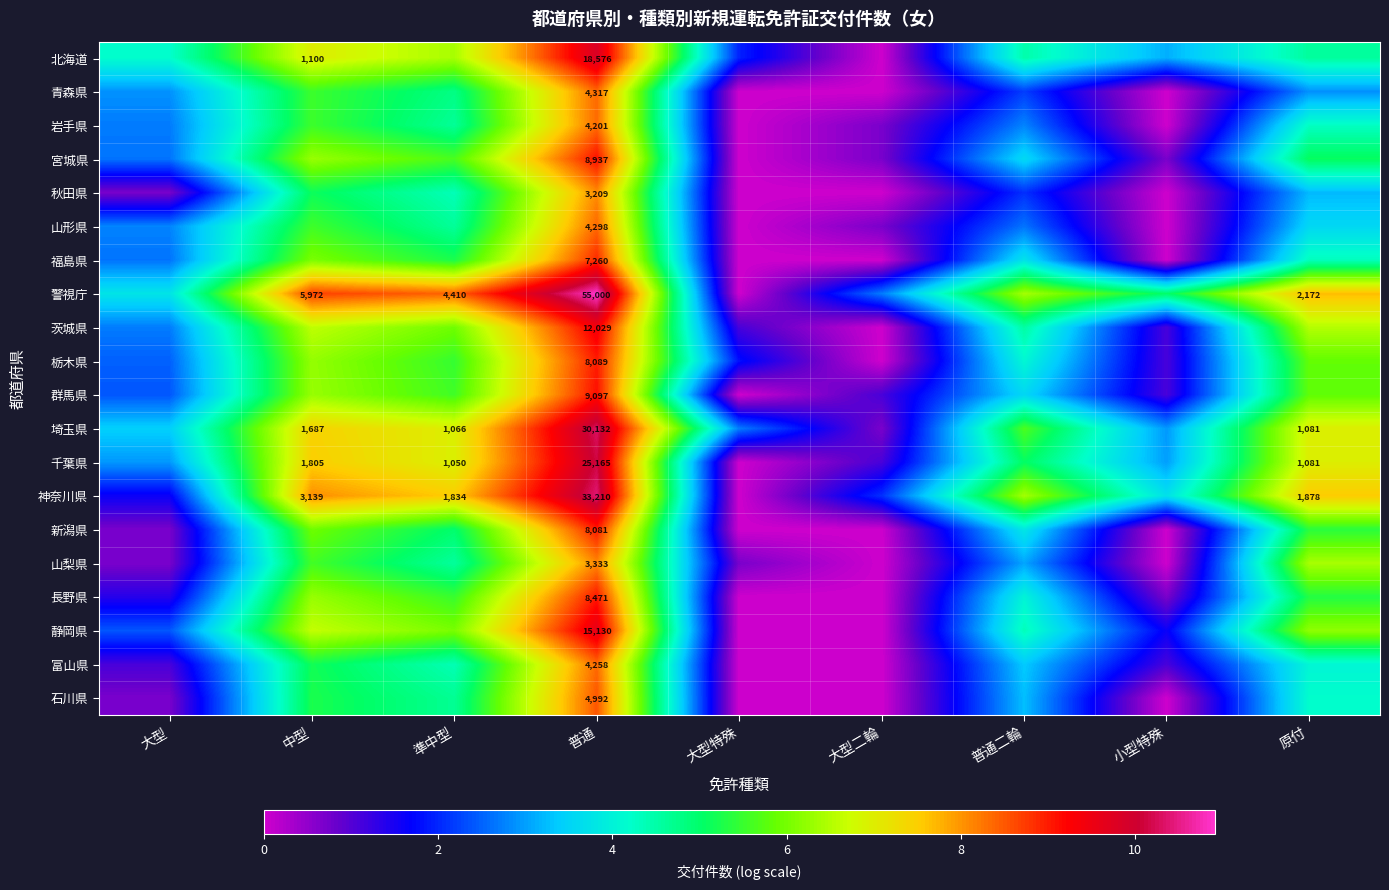

Which has a higher value, 準中型 or 中型?

中型